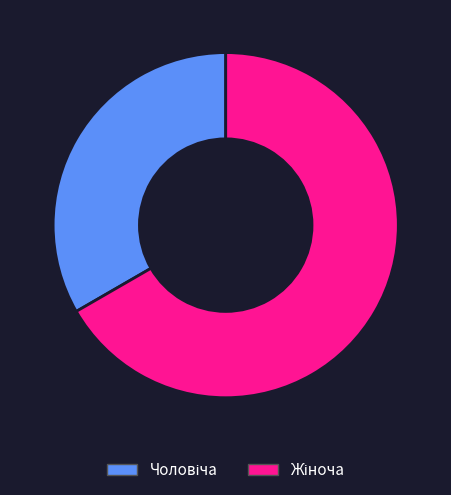

Is there a majority slice in this chart?

Yes